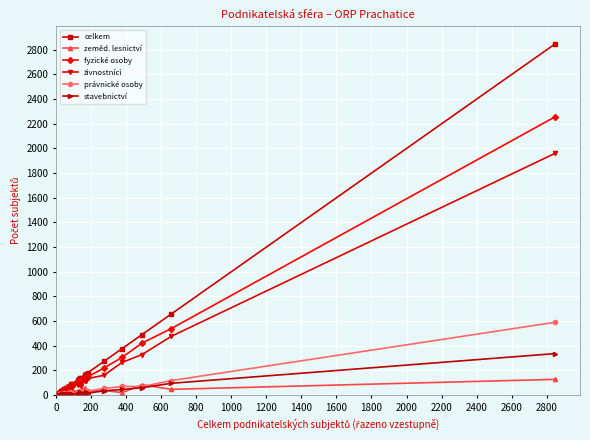

True or false: celkem and živnostníci cross at least once.

False